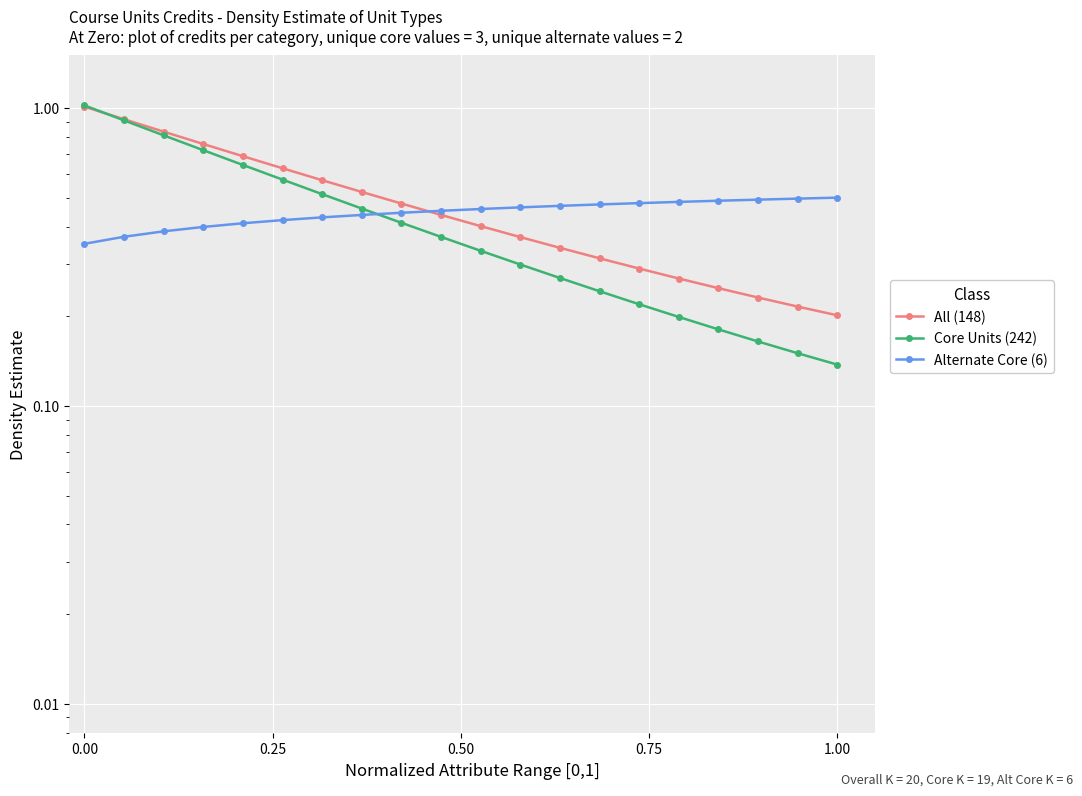

Count the number of categories in the chart.

20